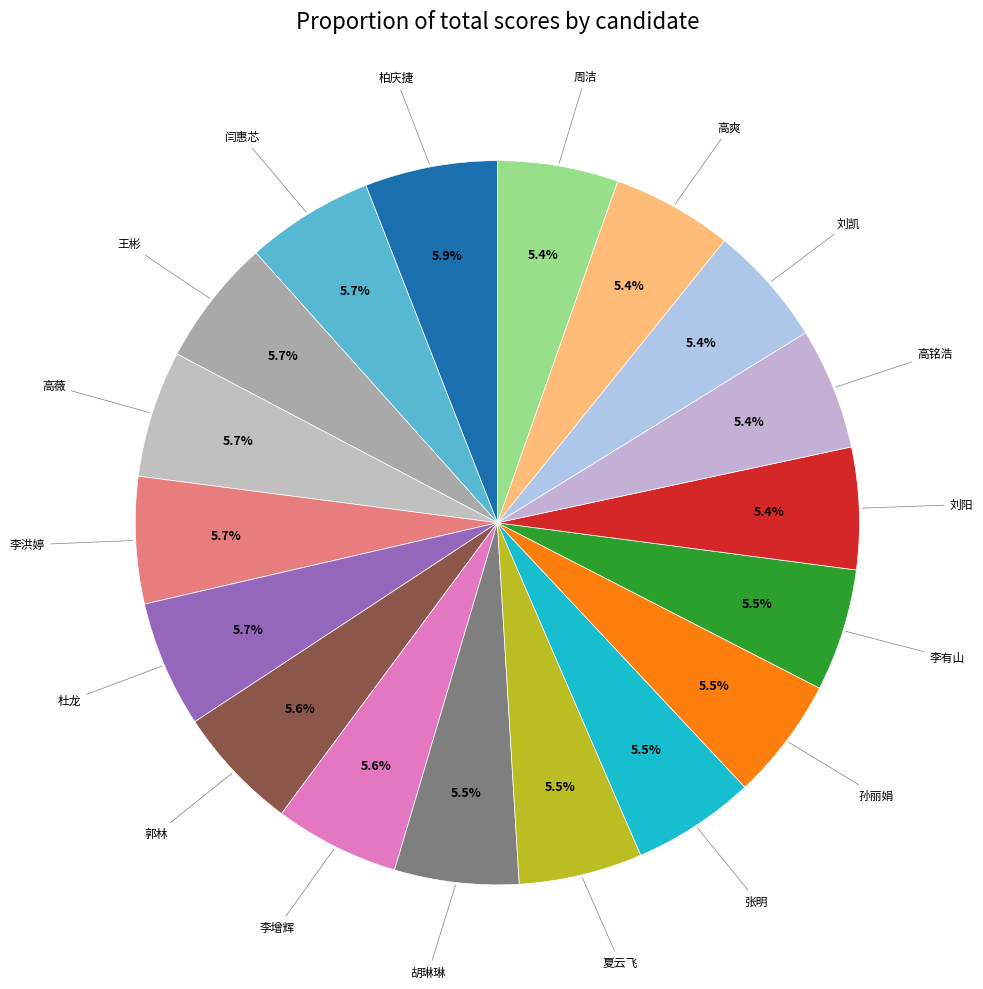

Which category has the smallest portion of the pie?

周洁